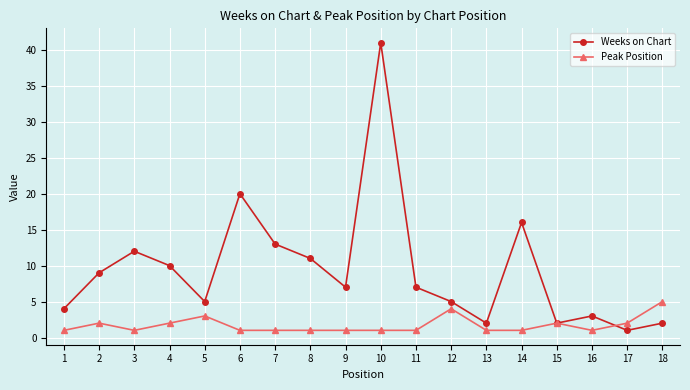

The value of Weeks on Chart at 16 is 3. True or false?

True